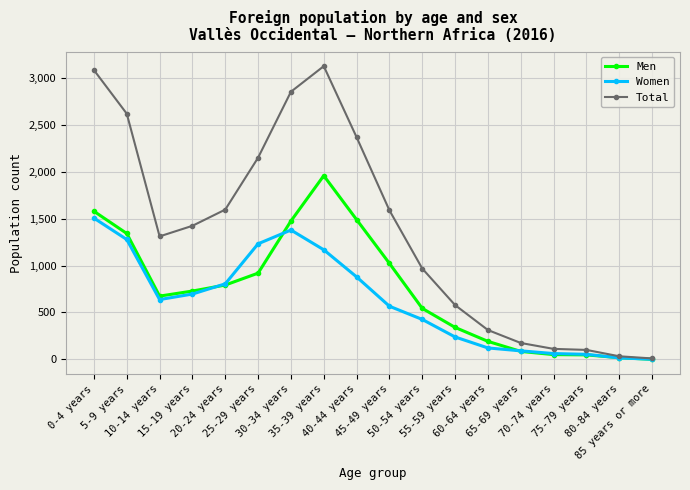

Rank the series at 0-4 years from highest to lowest value.

Total, Men, Women